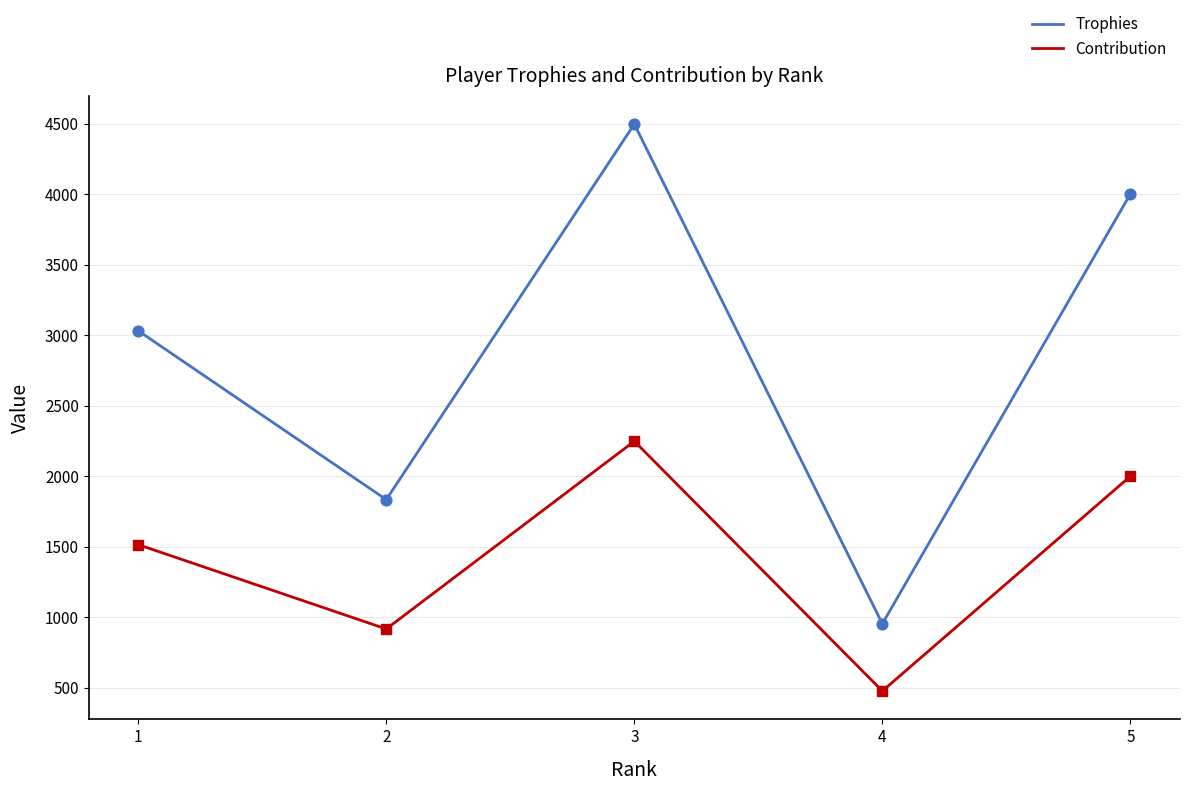

Is the value of Contribution at 2 greater than the value of Trophies at 3?

No